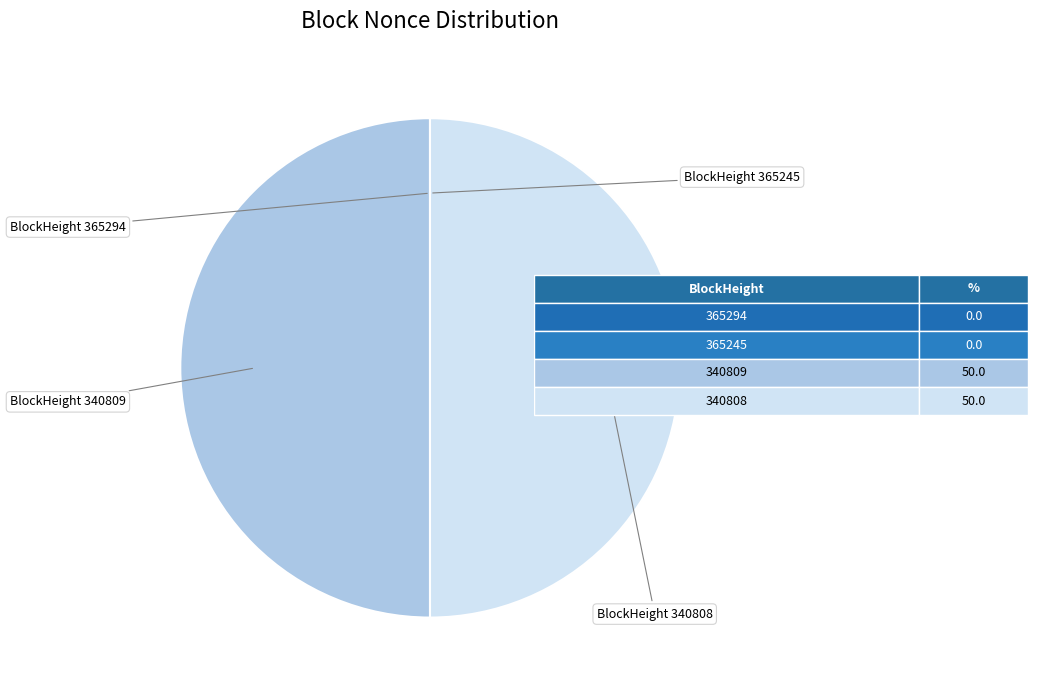

To the nearest percent, what is the difference between the largest and smallest slice percentages?

50%